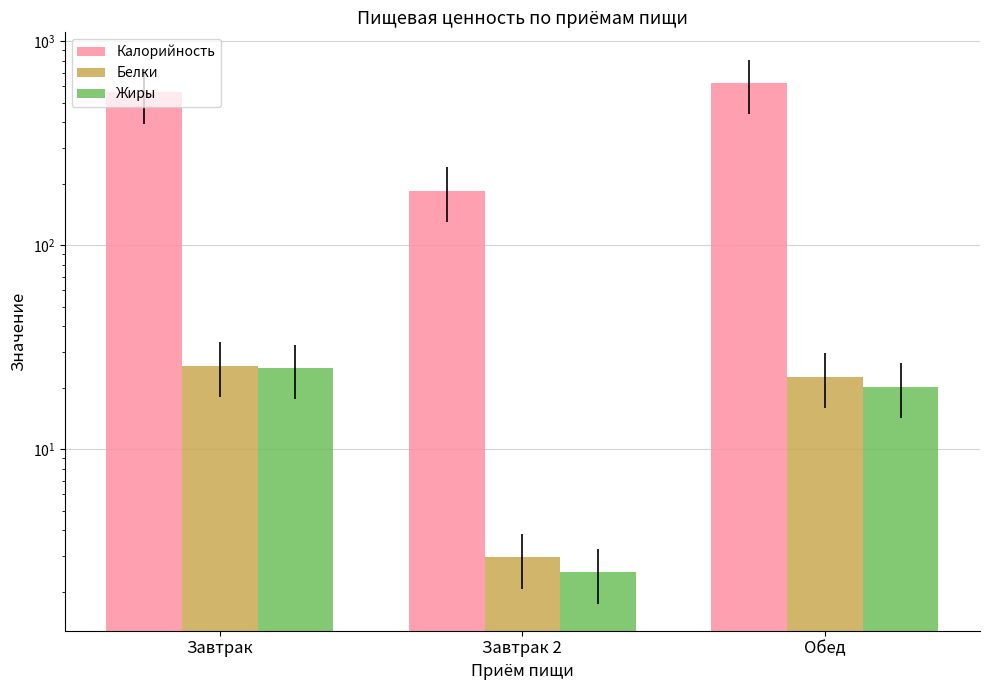

What is the difference between the highest and lowest values at Обед?

604.5